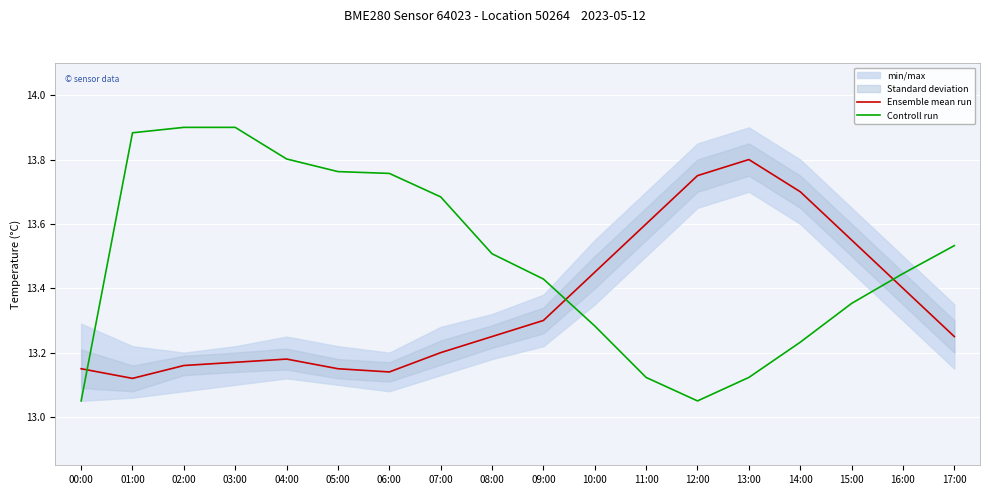

What is the difference between the second highest and second lowest values in the Ensemble mean run series?

0.6